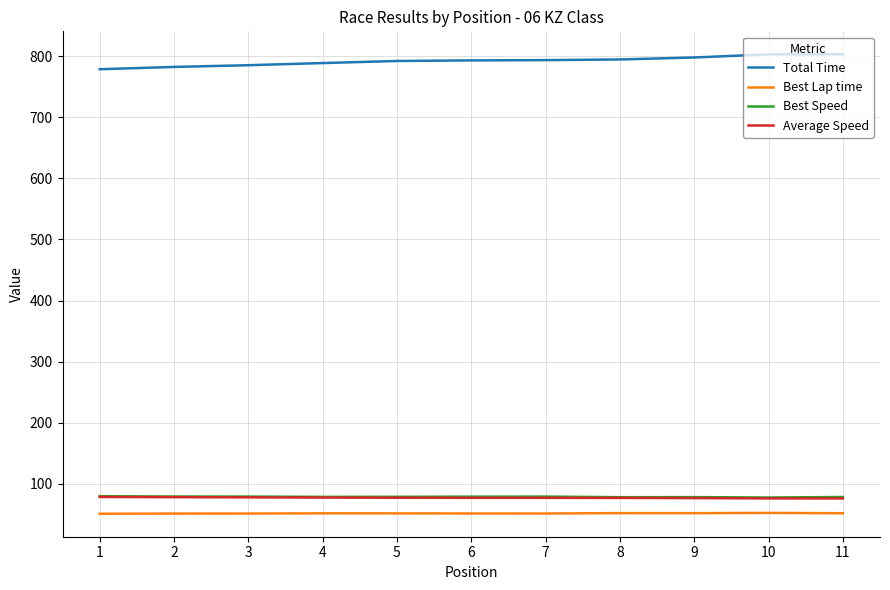

True or false: Average Speed and Total Time cross at least once.

False